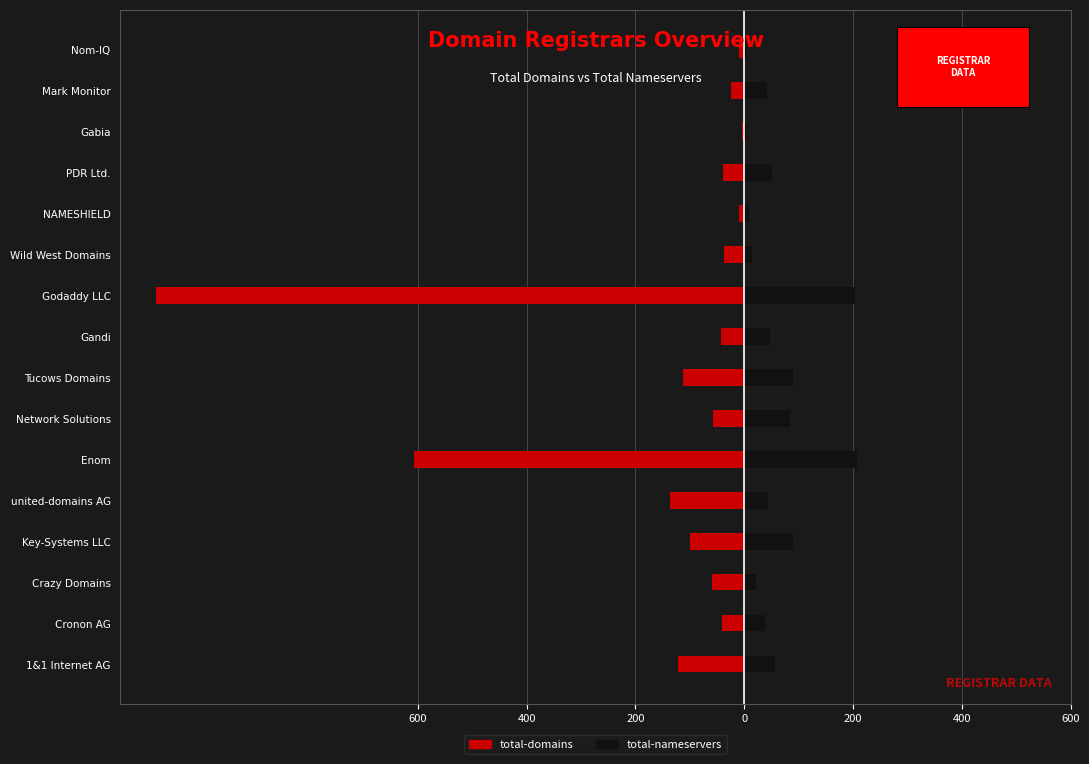

Which series changed the most between Key-Systems LLC and united-domains AG?

total-nameservers